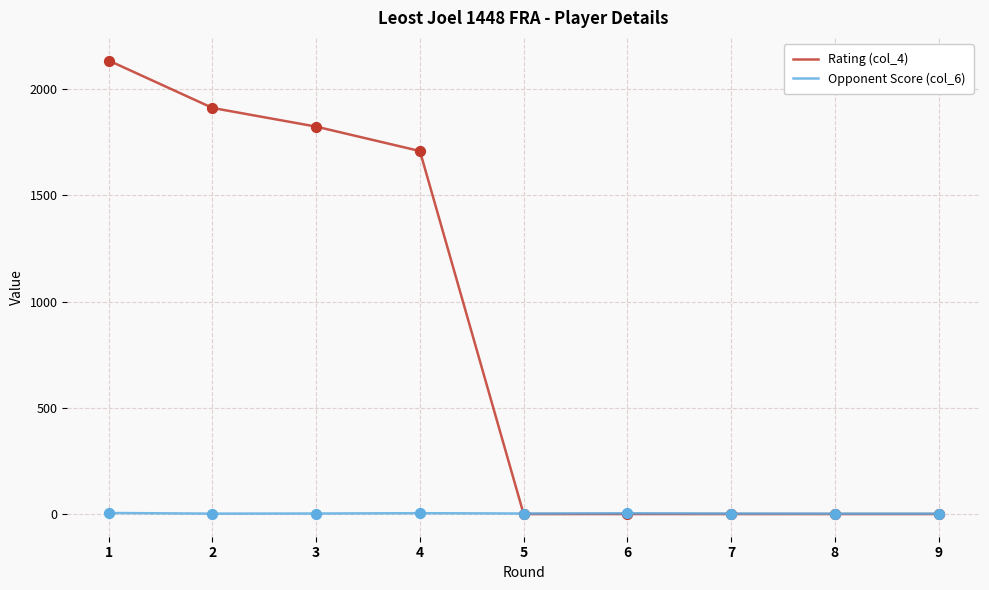

Which series has the largest total across all categories?

Rating (col_4)